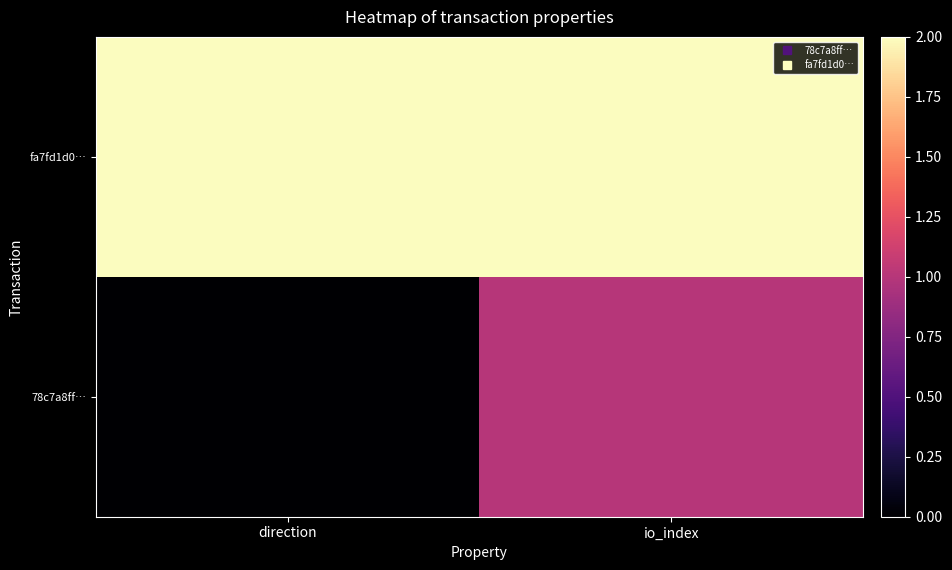

List the series in order of their overall mean, highest first.

fa7fd1d0…, 78c7a8ff…